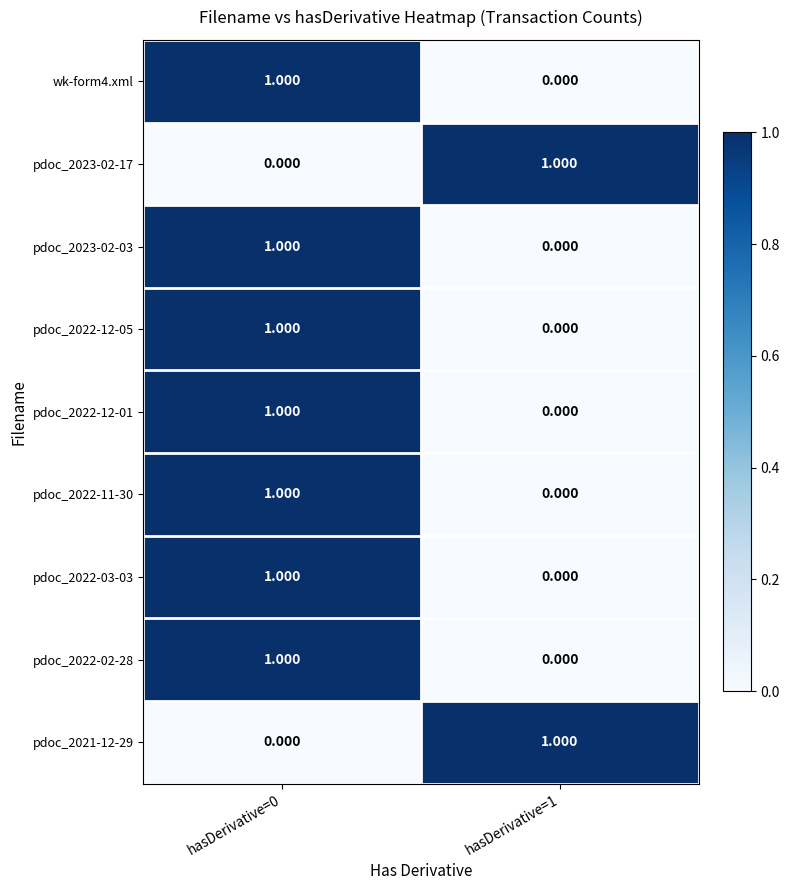

Is the value of pdoc_2022-12-05 at hasDerivative=0 greater than the value of pdoc_2022-03-03 at hasDerivative=1?

Yes